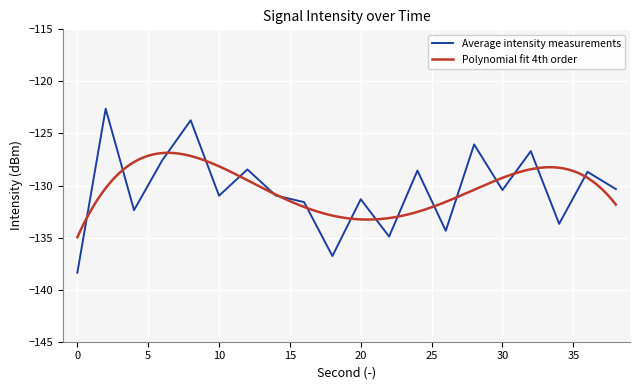

What is the minimum value shown in the chart?

-138.4